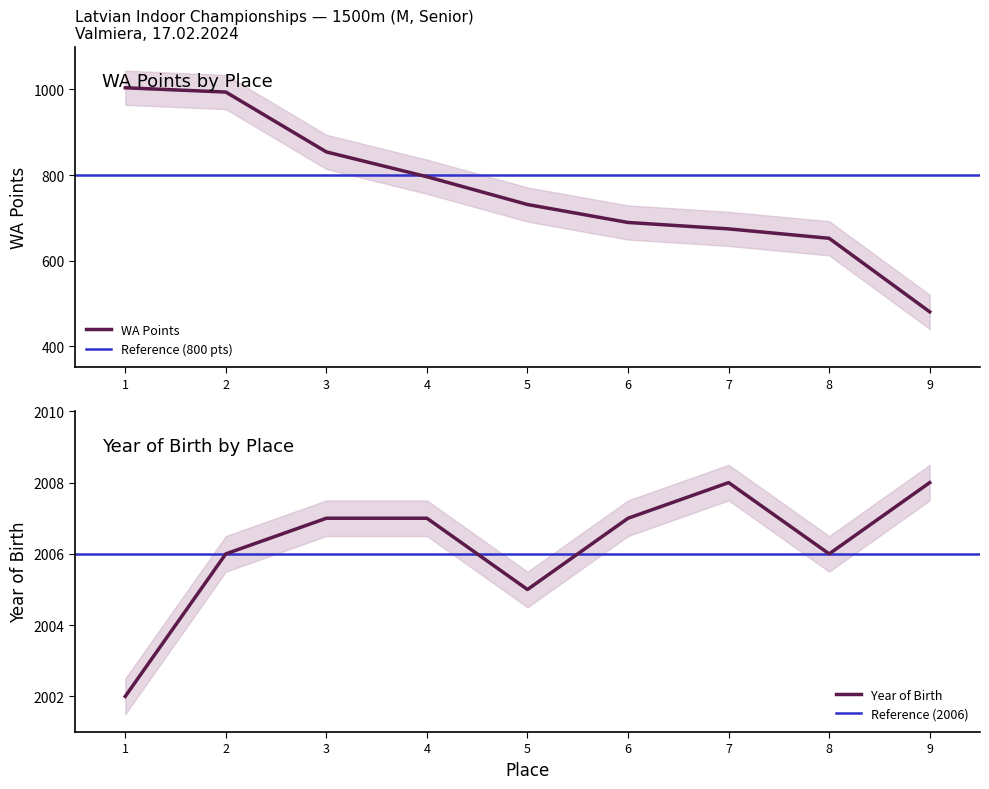

List the labels in order of value, smallest first.

9, 8, 7, 6, 5, 4, 3, 2, 1